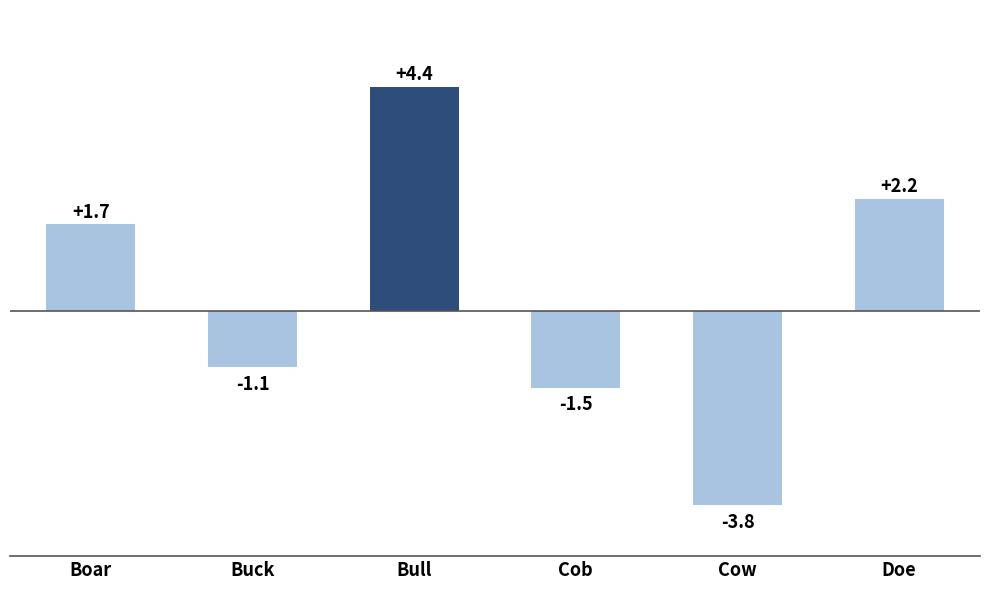

What is the difference between the values at Bull and Cow?

8.2